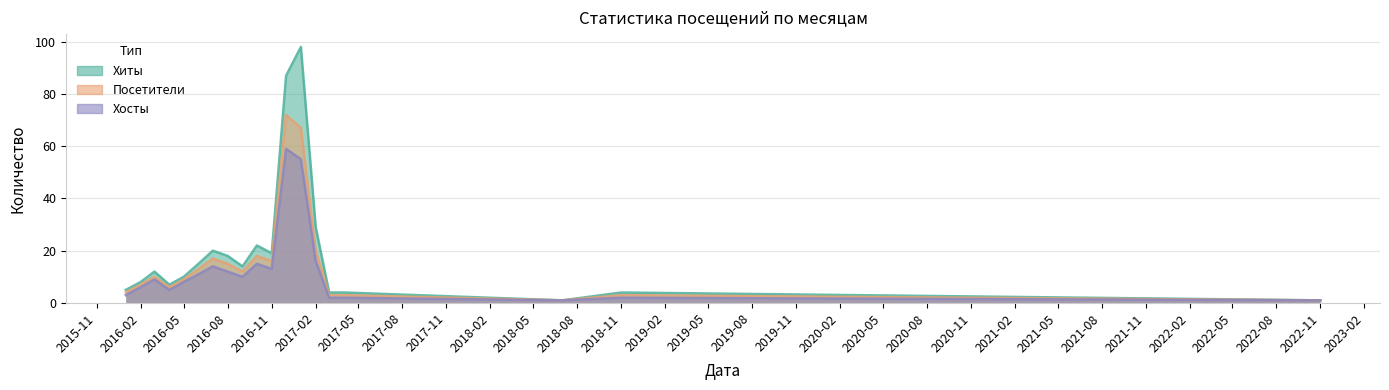

How many lines are shown in the chart?

3